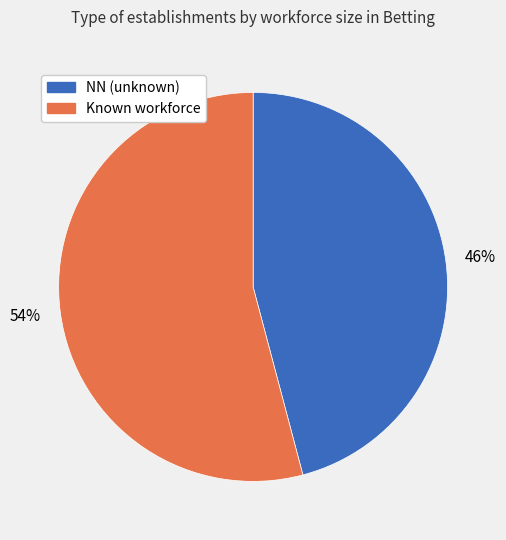

To the nearest percent, what is the difference between the largest and smallest slice percentages?

8%